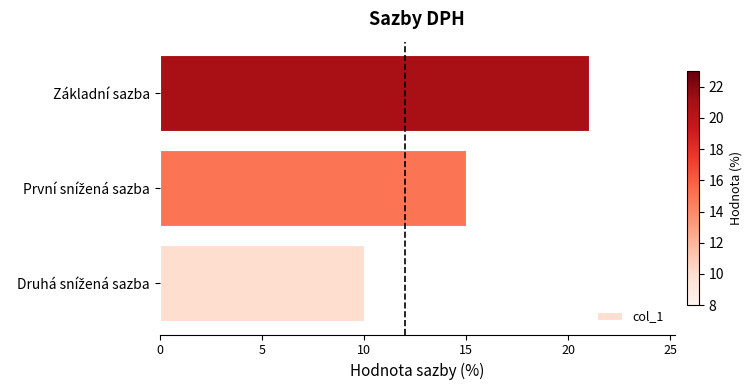

Reading bottom to top, transcribe all the data shown in this chart.

10	15	21